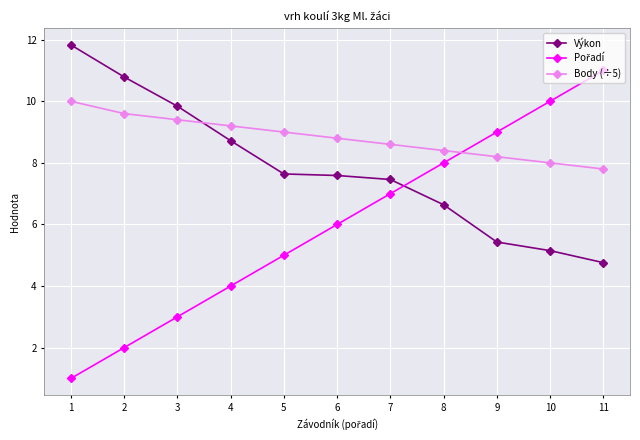

What is the average value of the Výkon series?

7.8